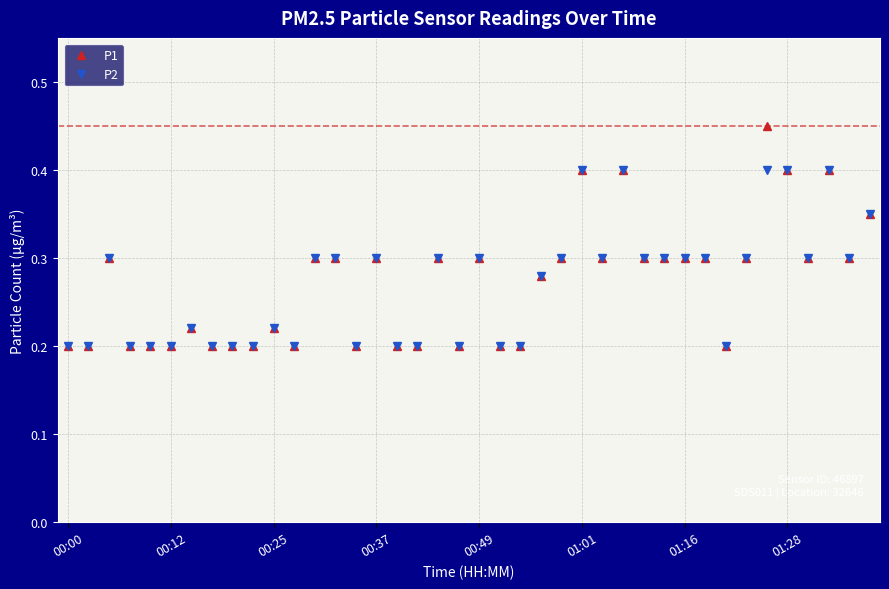

What is the highest value of the P2 series?

0.4